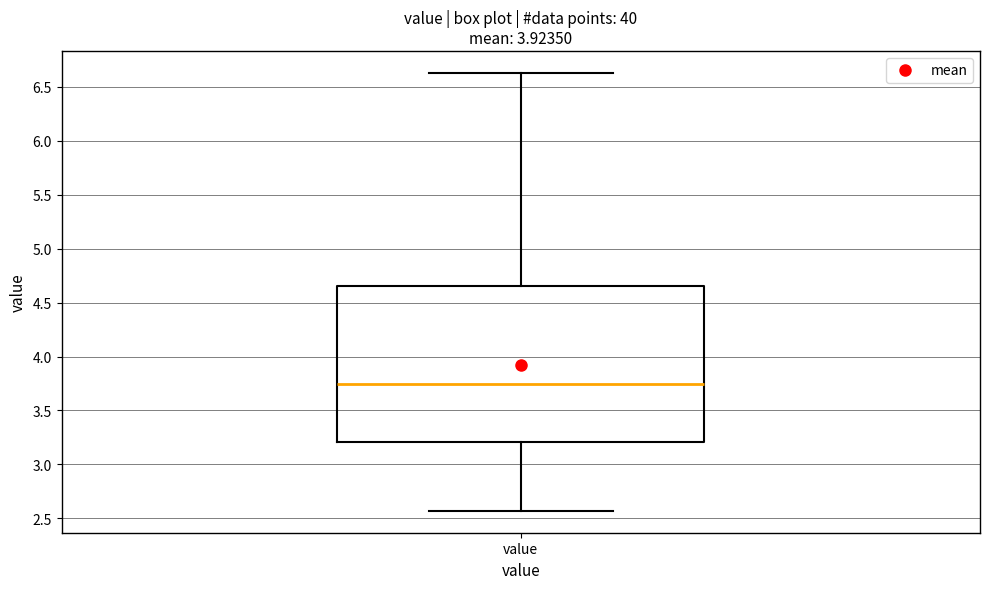

Read this box plot against the y-axis: the position of the median line, the range covered by the box, and the ends of both whiskers. The values are not printed on the chart, so give them approximately, as read against the axis.

median 3.75, box 3.20 to 4.65, whiskers 2.55 to 6.65